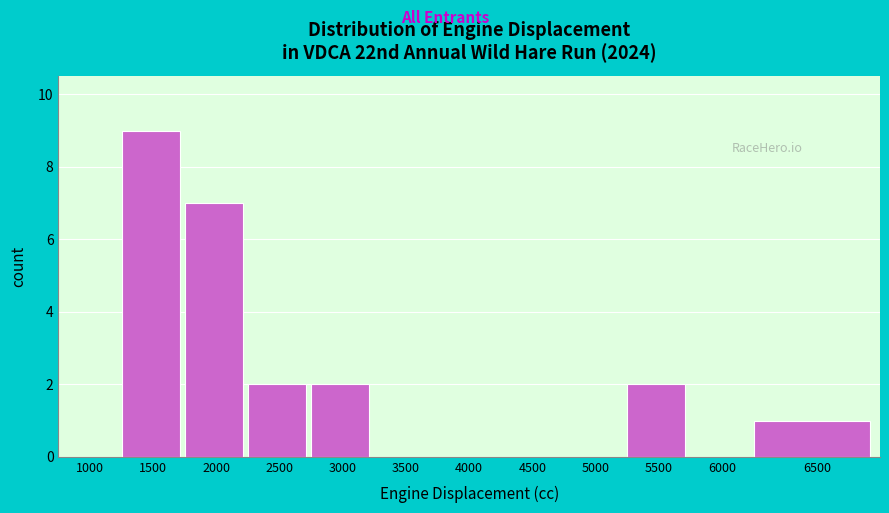

Reading left to right, transcribe all the data shown in this chart.

1000=0	1500=9	2000=7	2500=2	3000=2	3500=0	4000=0	4500=0	5000=0	5500=2	6000=0	6500=1